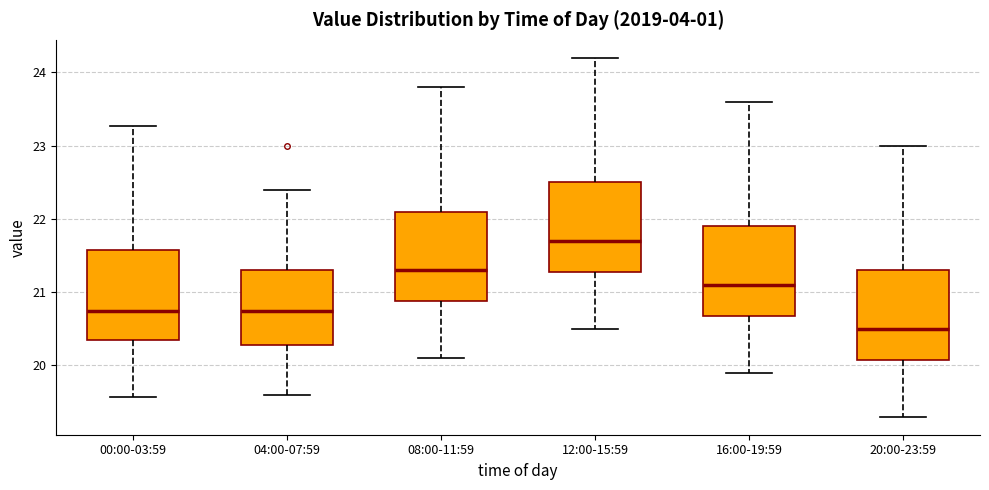

Which box's median line is the highest?

12:00-15:59